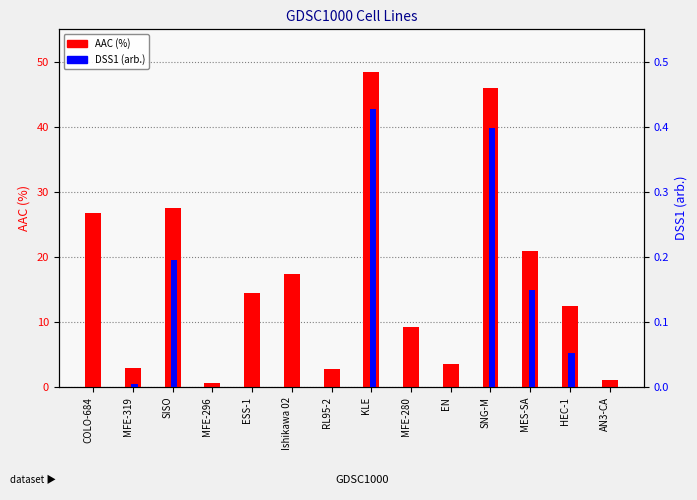

The AAC (%) series shows 3.6 at EN. True or false?

True